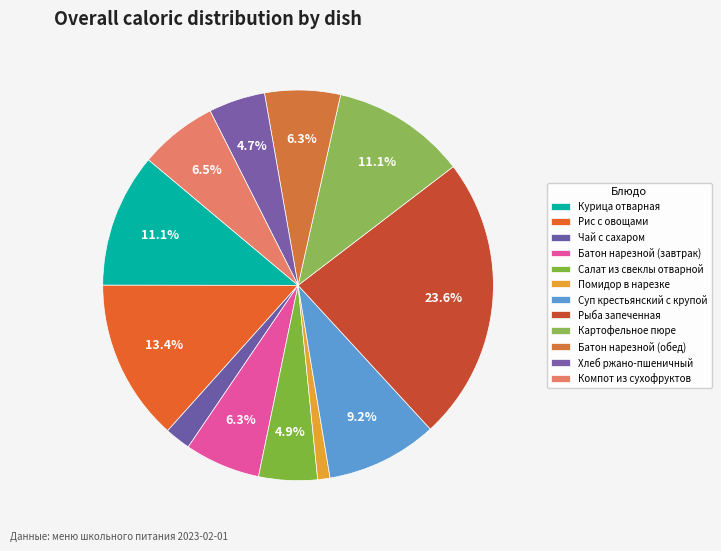

How many segments does this pie chart have?

12